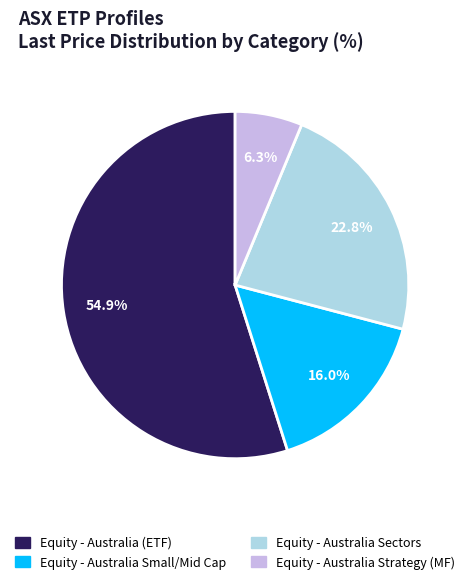

How many slices are in this pie chart?

4